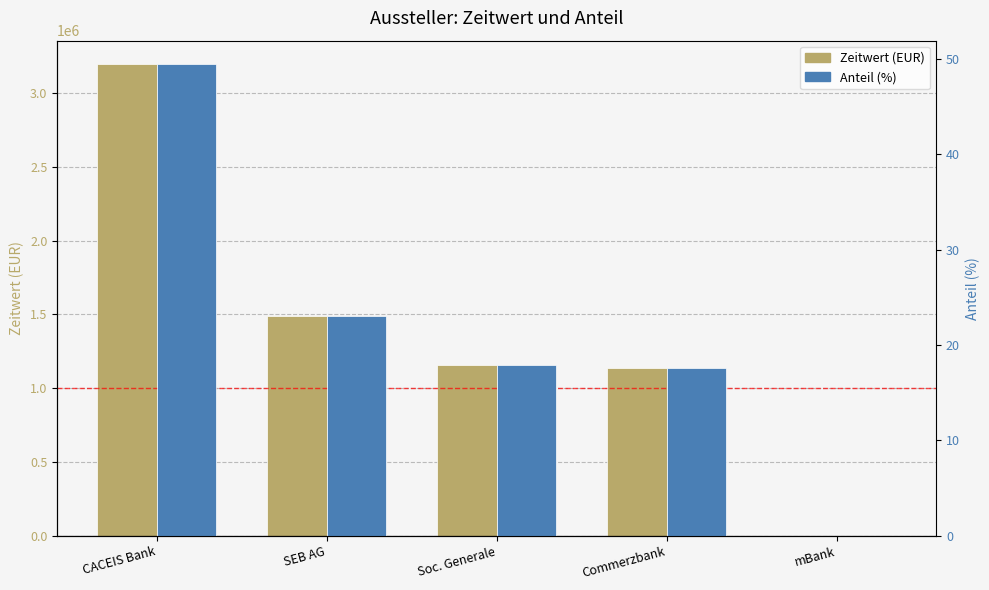

What is the approximate value of Zeitwert (EUR) at CACEIS Bank?

3195603.7